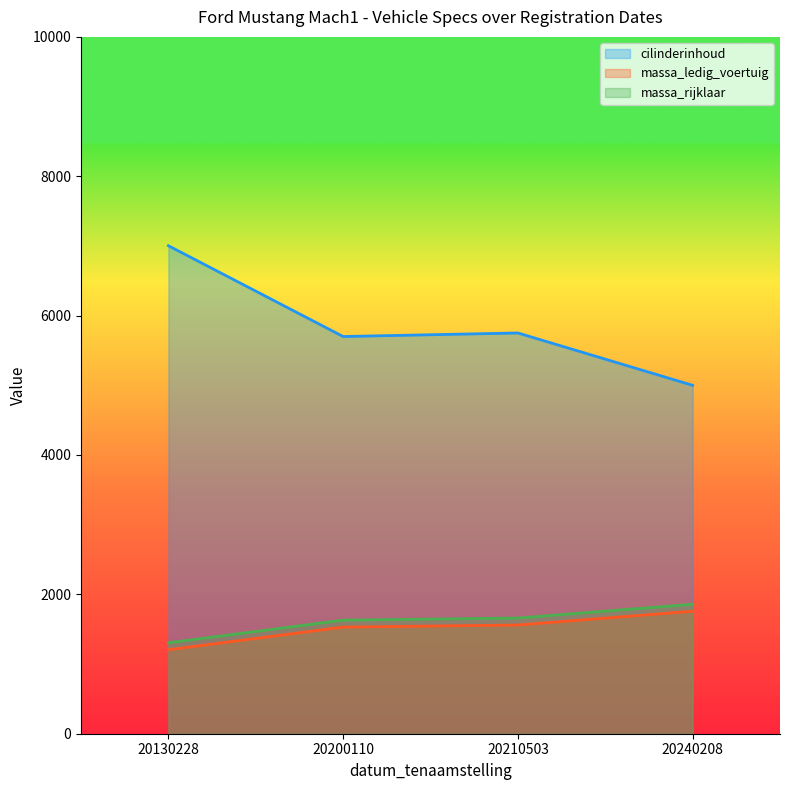

True or false: massa_rijklaar and cilinderinhoud intersect in this chart.

False